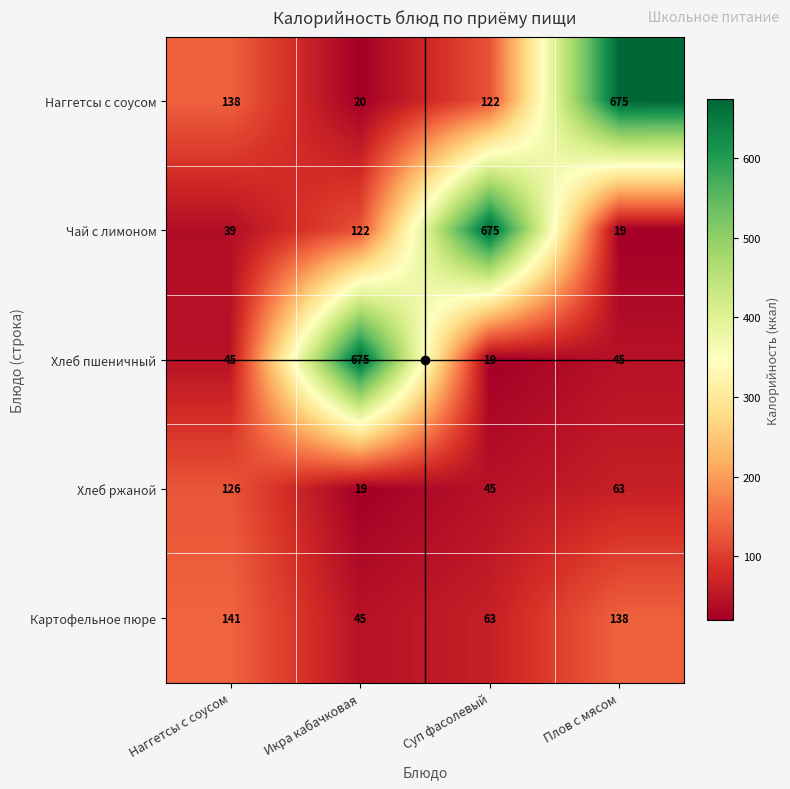

What is the spread (max minus min) of values at Плов с мясом?

656